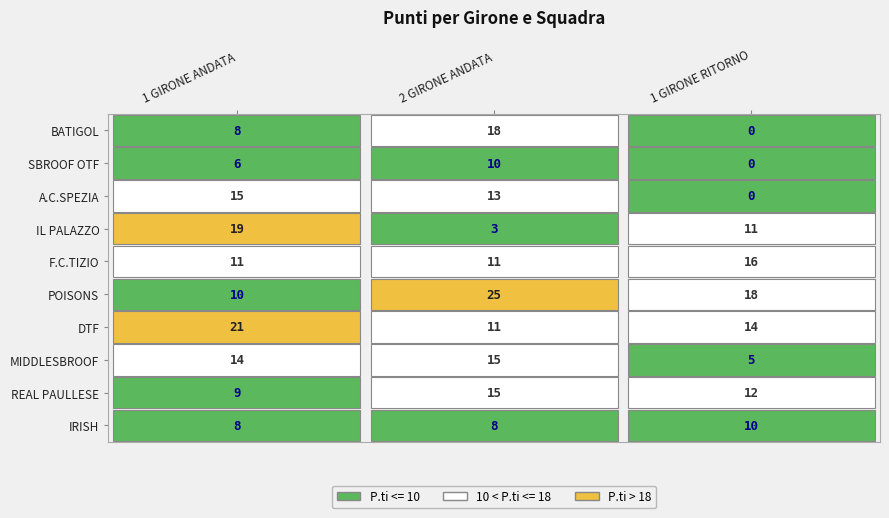

Reading left to right, transcribe all the data shown in this chart.

IRISH: 1 GIRONE ANDATA=8	2 GIRONE ANDATA=8	1 GIRONE RITORNO=10
REAL PAULLESE: 1 GIRONE ANDATA=9	2 GIRONE ANDATA=15	1 GIRONE RITORNO=12
MIDDLESBROOF: 1 GIRONE ANDATA=14	2 GIRONE ANDATA=15	1 GIRONE RITORNO=5
DTF: 1 GIRONE ANDATA=21	2 GIRONE ANDATA=11	1 GIRONE RITORNO=14
POISONS: 1 GIRONE ANDATA=10	2 GIRONE ANDATA=25	1 GIRONE RITORNO=18
F.C.TIZIO: 1 GIRONE ANDATA=11	2 GIRONE ANDATA=11	1 GIRONE RITORNO=16
IL PALAZZO: 1 GIRONE ANDATA=19	2 GIRONE ANDATA=3	1 GIRONE RITORNO=11
A.C.SPEZIA: 1 GIRONE ANDATA=15	2 GIRONE ANDATA=13	1 GIRONE RITORNO=0
SBROOF OTF: 1 GIRONE ANDATA=6	2 GIRONE ANDATA=10	1 GIRONE RITORNO=0
BATIGOL: 1 GIRONE ANDATA=8	2 GIRONE ANDATA=18	1 GIRONE RITORNO=0